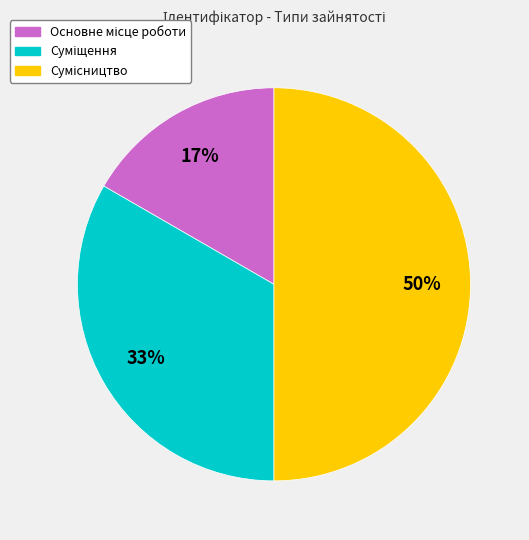

To the nearest percent, what is the difference between the largest and smallest slice percentages?

33%